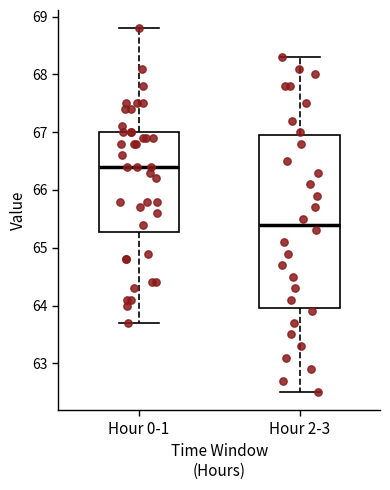

Reading left to right, transcribe this box plot: for each box, give where its median line is, the range the box spans, and where its two whiskers end, as read against the y-axis. The values are not printed on the chart, so give them approximately, as read against the axis.

Hour 0-1: median 66.4, box 65.3 to 67.0, whiskers 63.7 to 68.8
Hour 2-3: median 65.4, box 64.0 to 67.0, whiskers 62.5 to 68.3